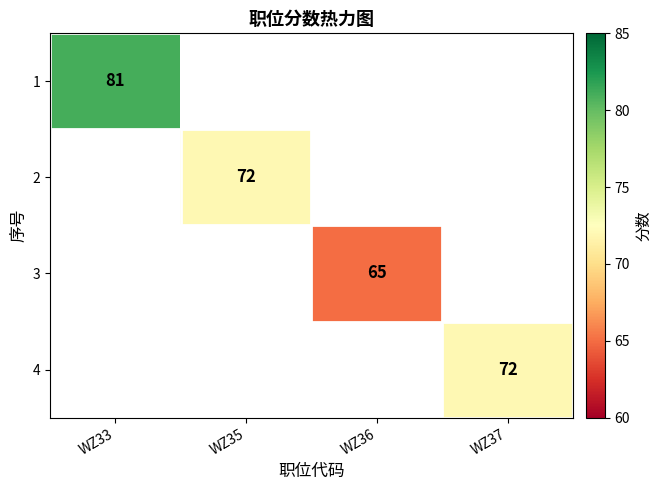

Is it true that 3 equals 65 at WZ36?

True